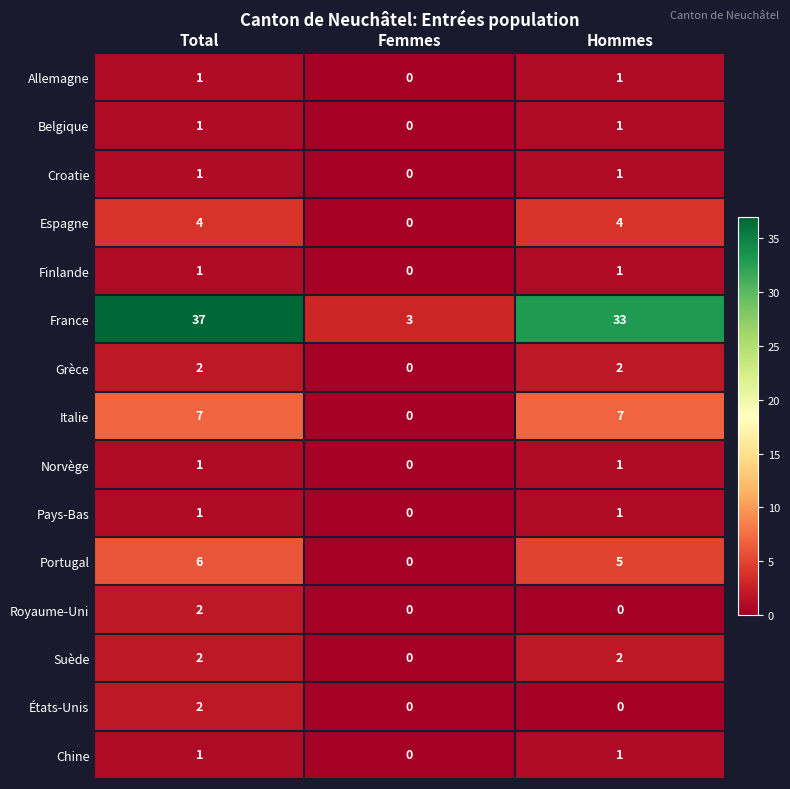

Which series has the largest total across all categories?

France